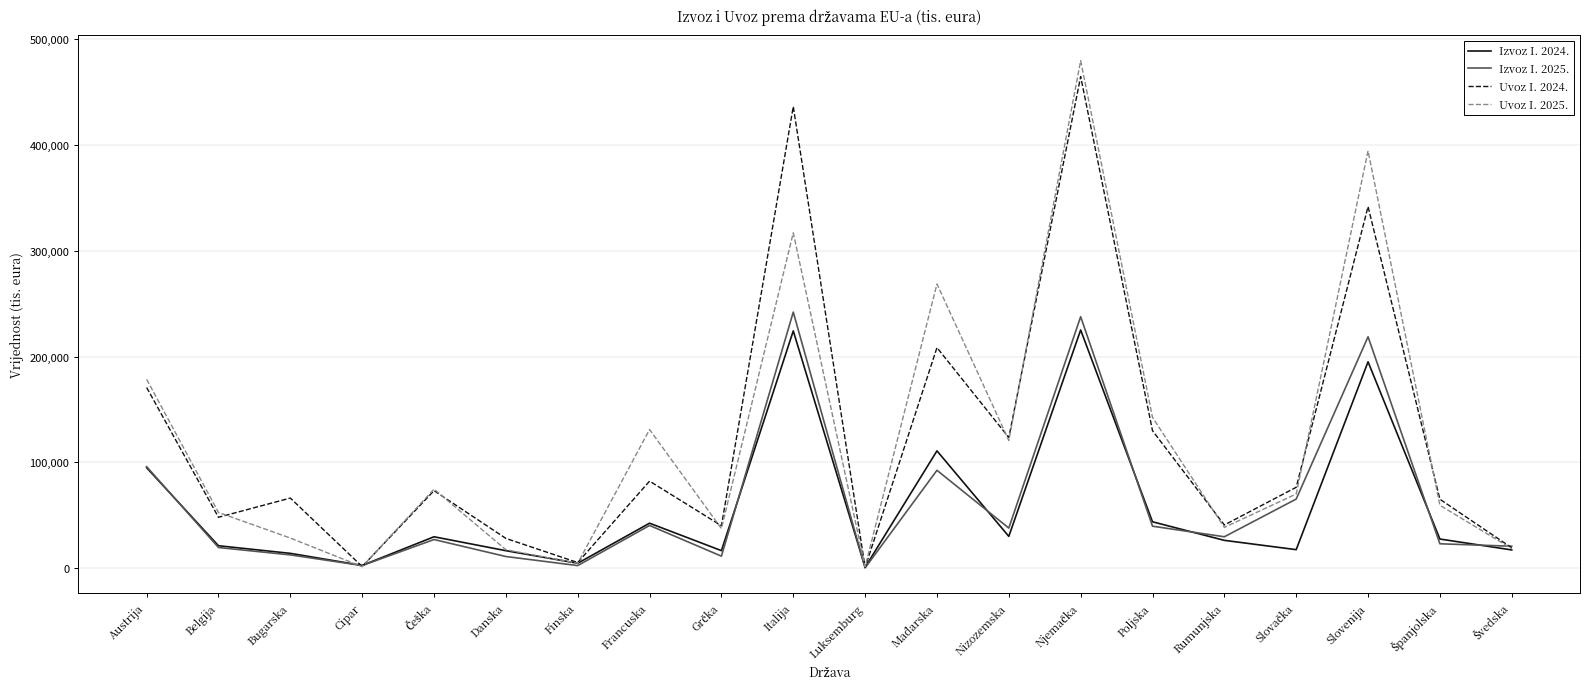

What is the average value of the Uvoz I. 2025. series?

121894